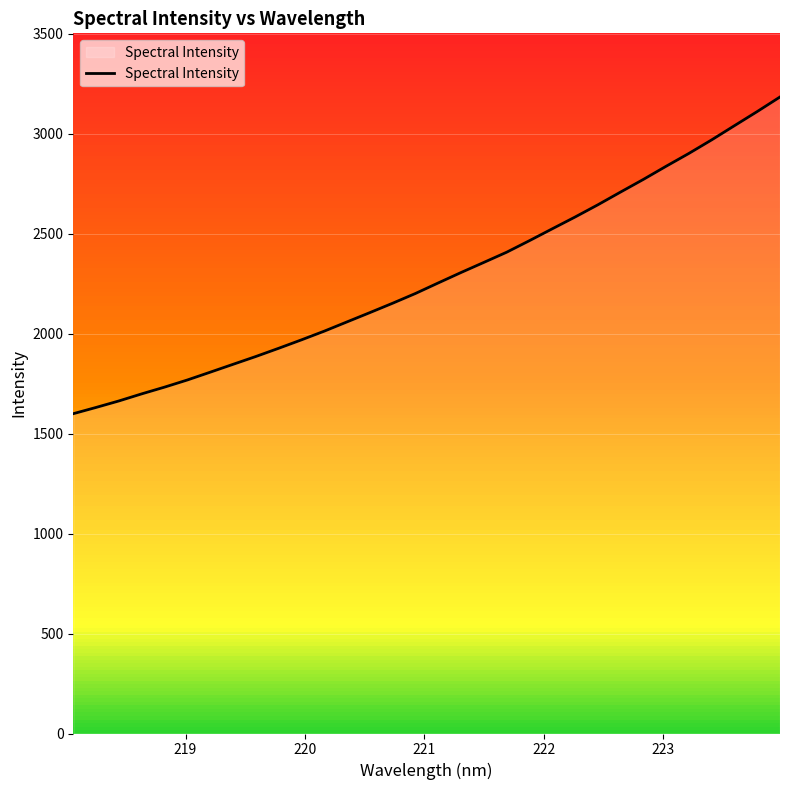

What is the difference between the maximum and minimum values?

1584.6